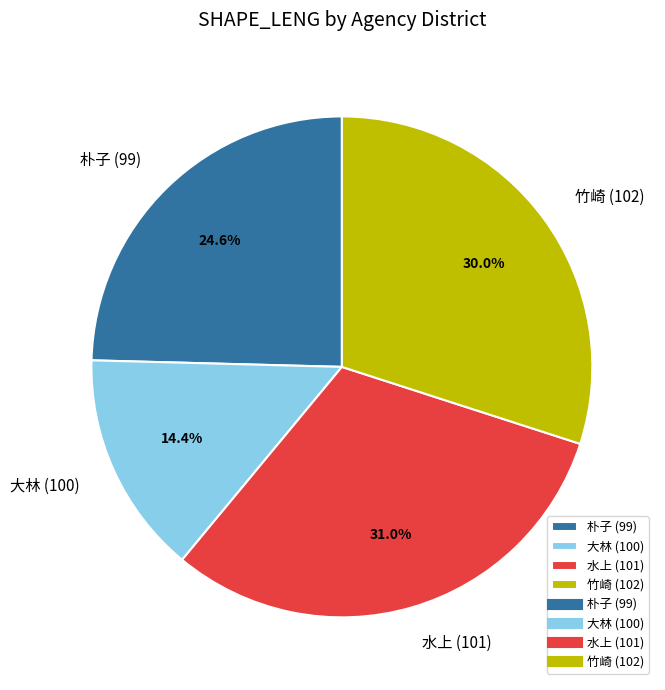

Which category has the smallest portion of the pie?

大林 (100)